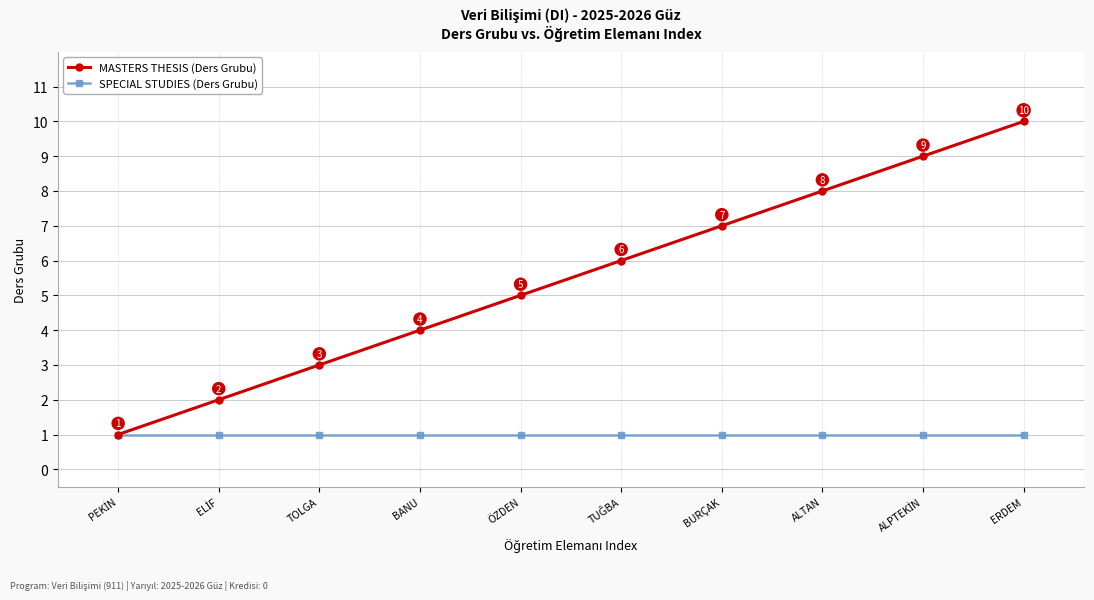

Reading right to left, extract all data points from this chart.

MASTERS THESIS (Ders Grubu): 10	9	8	7	6	5	4	3	2	1
SPECIAL STUDIES (Ders Grubu): 1	1	1	1	1	1	1	1	1	1